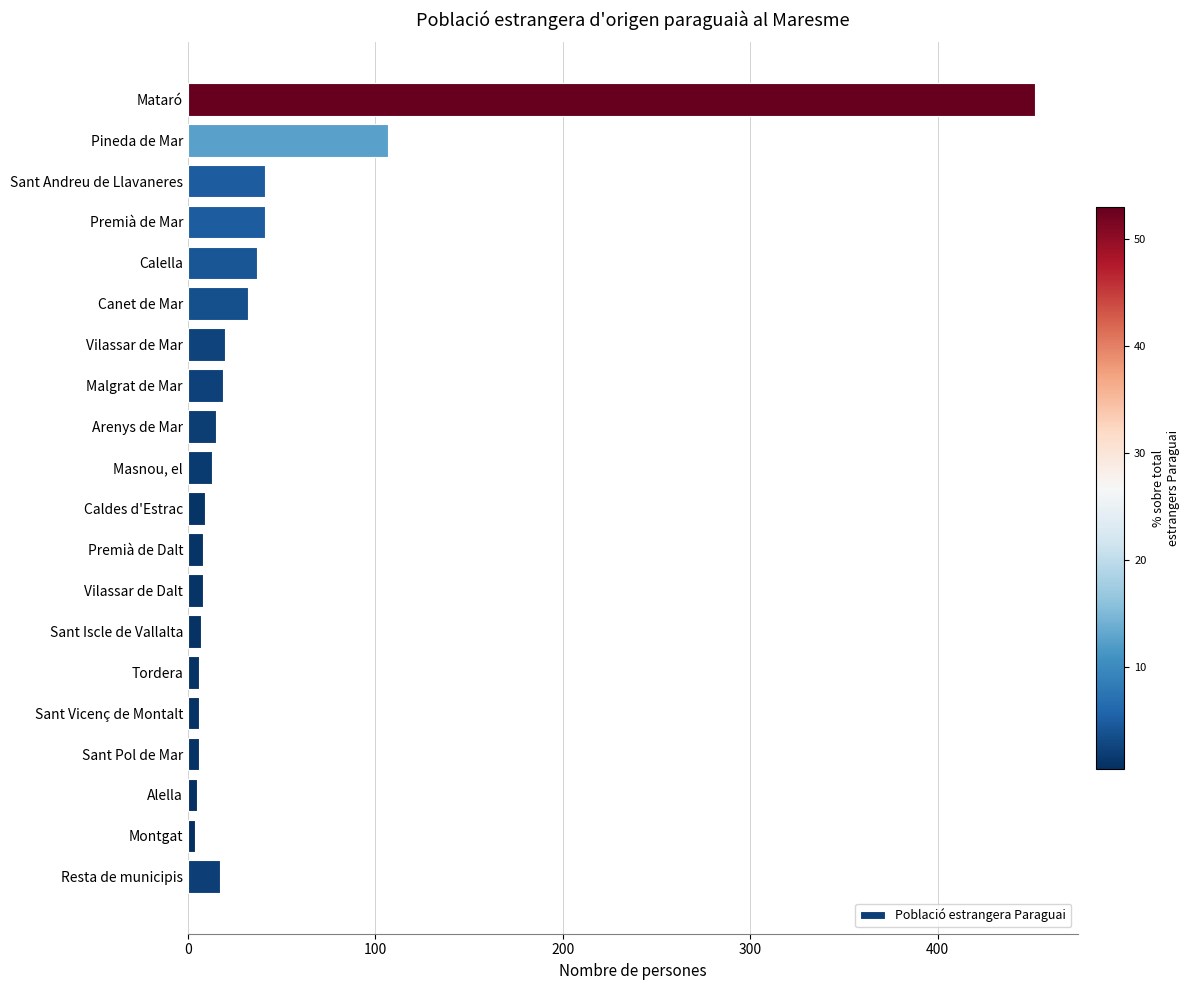

At which label is the value closest to 228?

Pineda de Mar